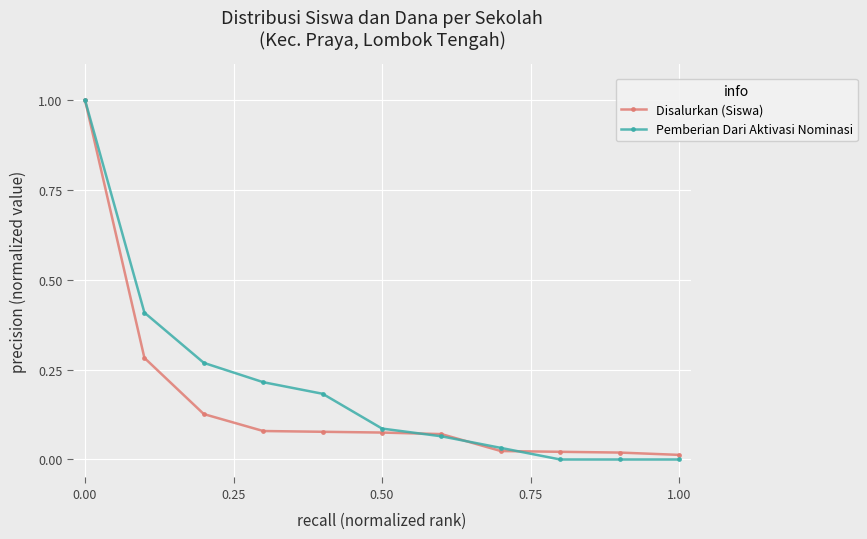

What is the maximum value shown in the chart?

1.0